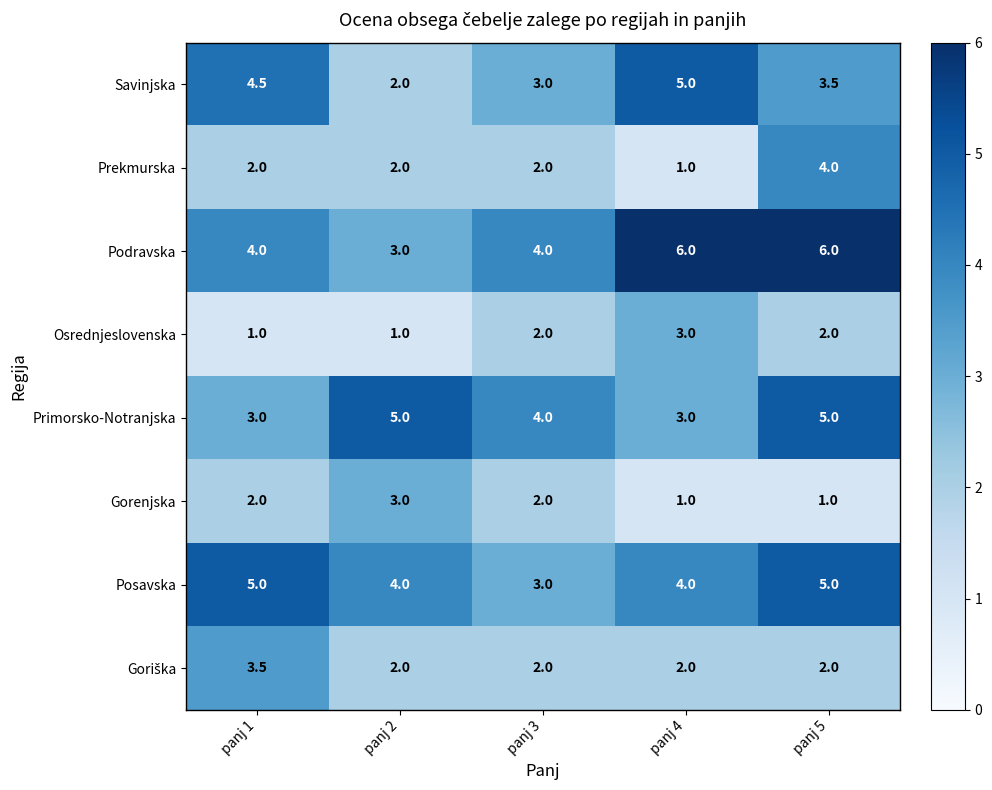

Where is Savinjska nearest to the value 3?

panj 3